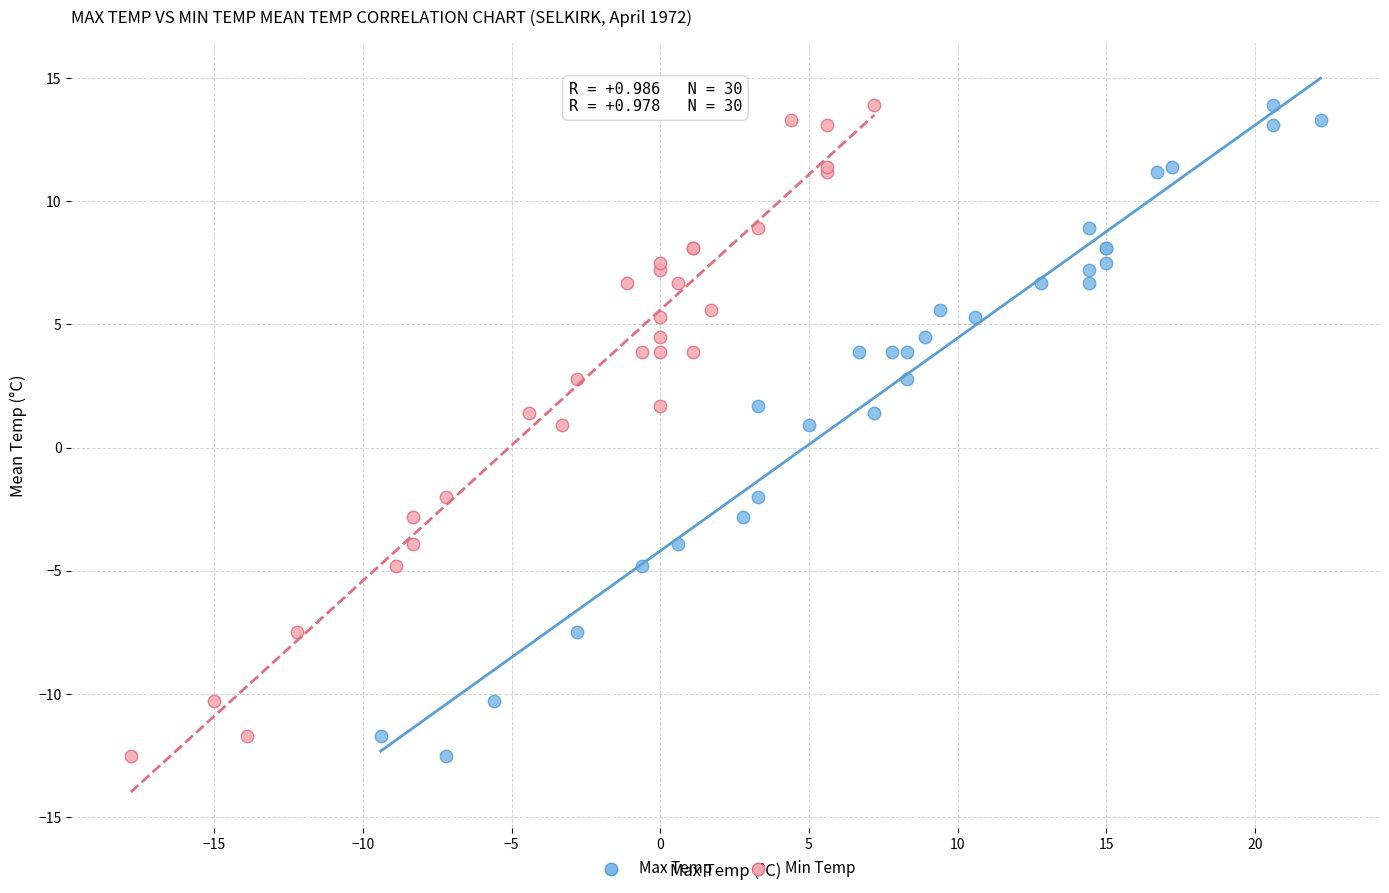

What are all the series names shown in the legend?

Max Temp, Min Temp